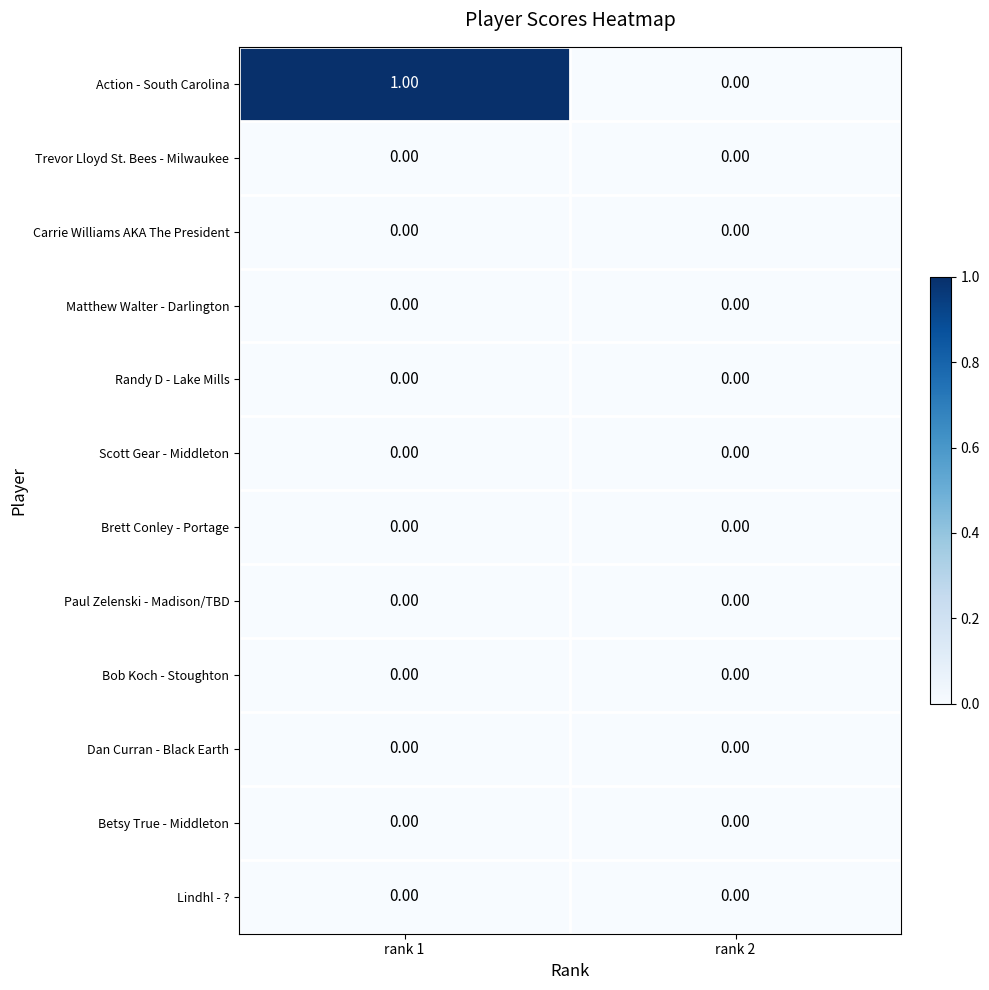

Which series has the largest range (max minus min)?

Action - South Carolina